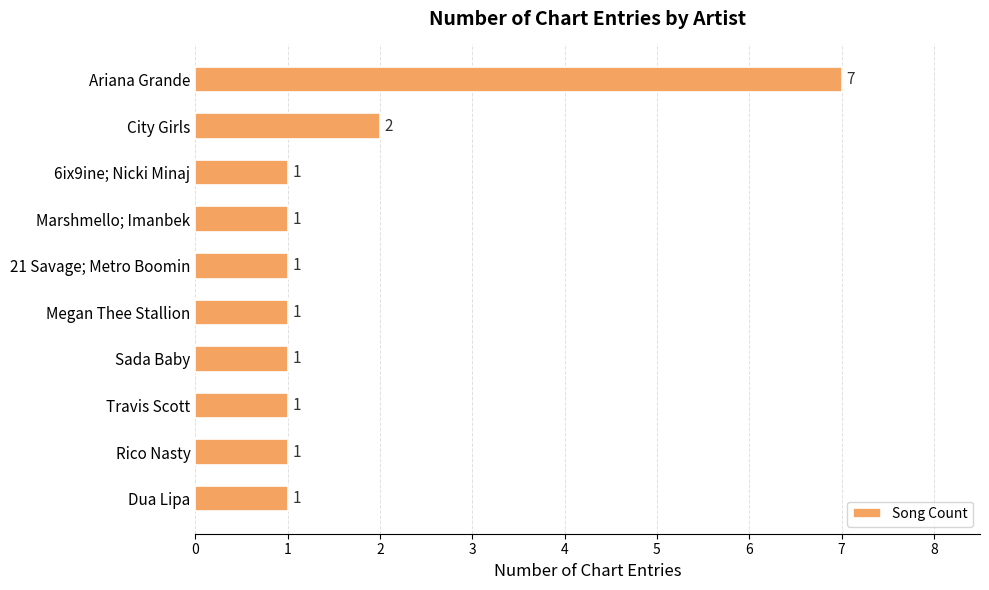

Count the values in the range 1 to 2.

9